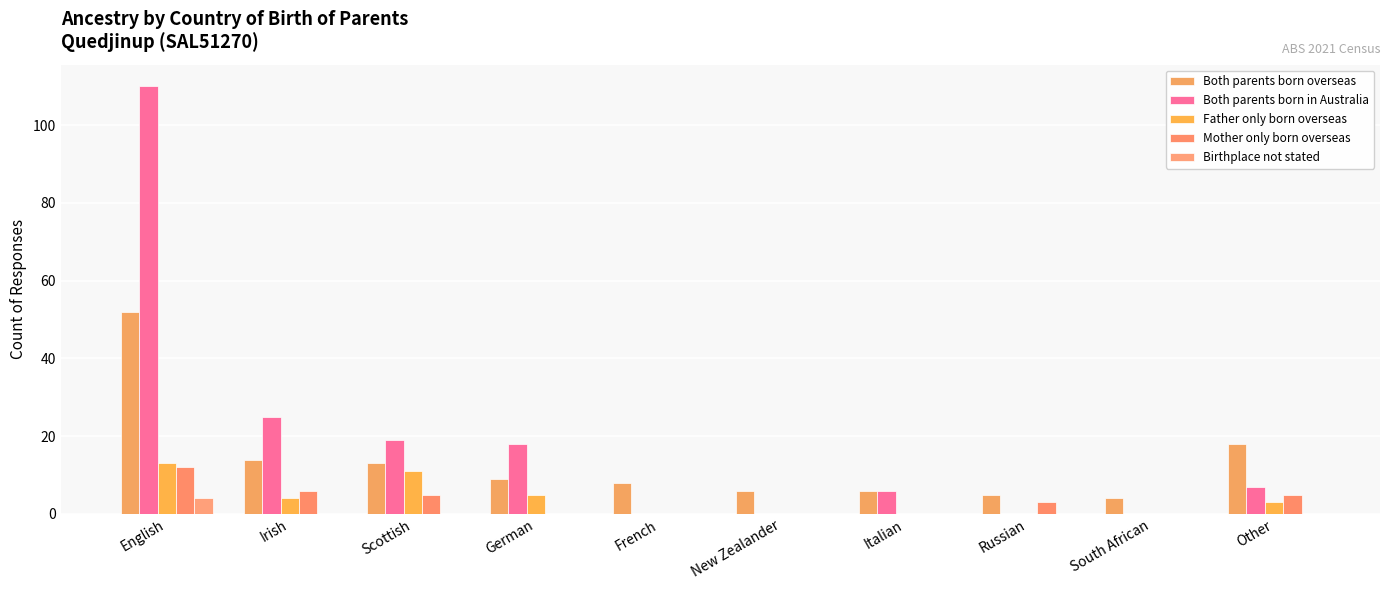

Which series has the largest range (max minus min)?

Both parents born in Australia